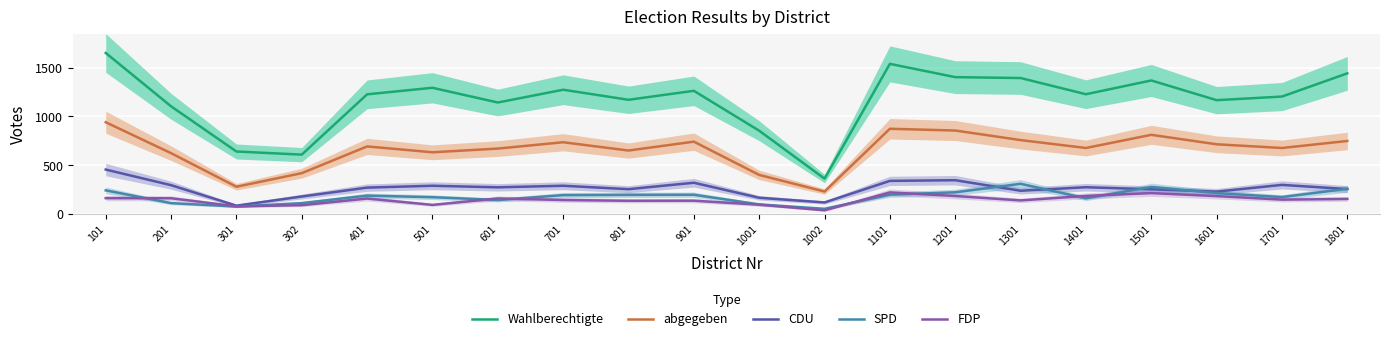

How many interior local valleys does the Wahlberechtigte series have?

6